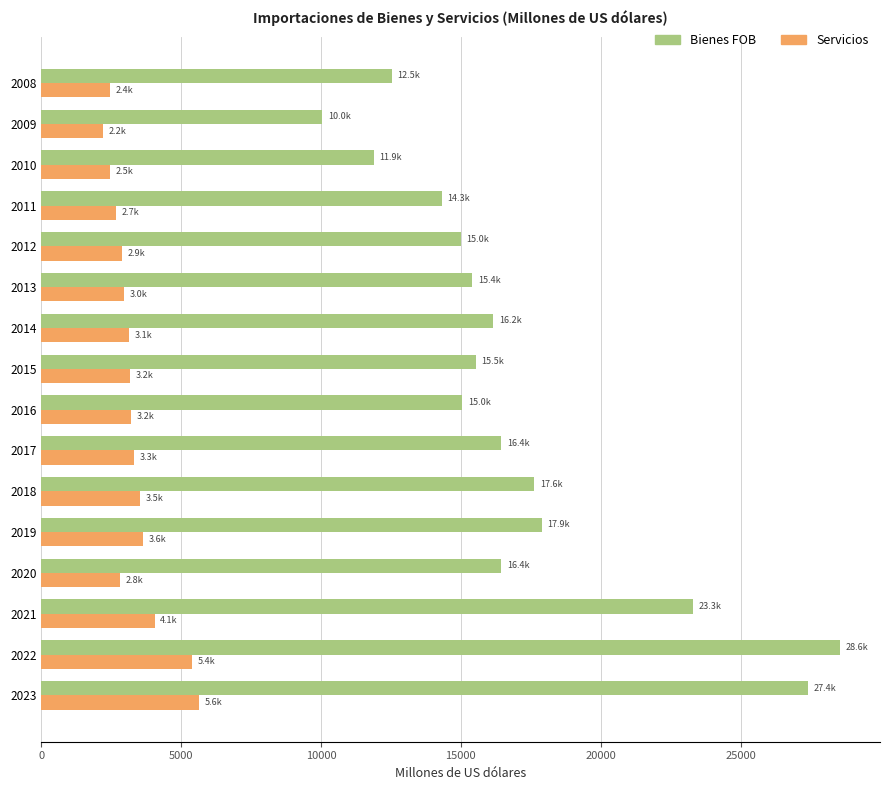

Is the value of Bienes FOB at 2019 greater than the value of Servicios at 2012?

Yes